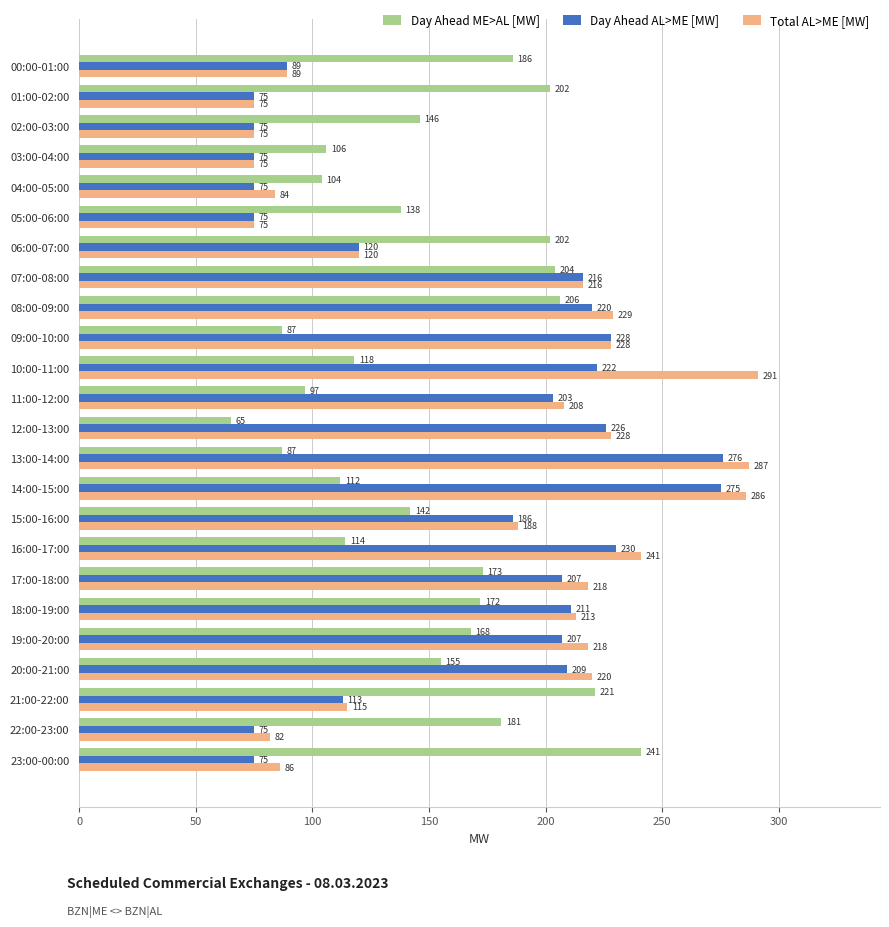

What is the difference between the second highest and second lowest values in the Total AL>ME [MW] series?

212